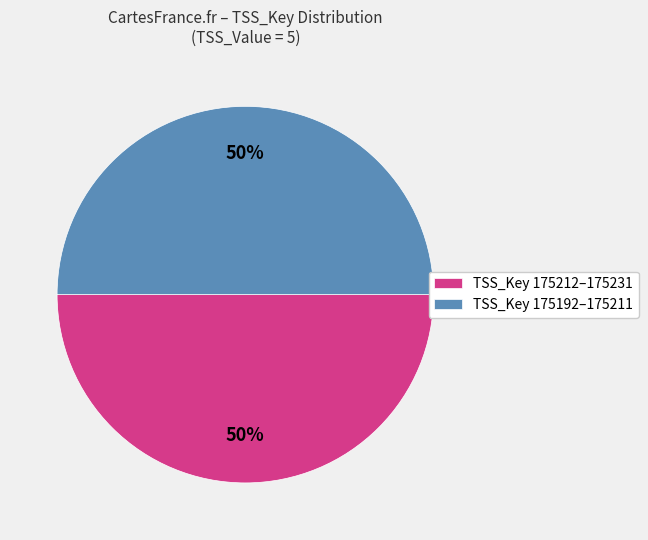

What is the ratio of the value at TSS_Key 175192–175211 to the value at TSS_Key 175212–175231?

1.0